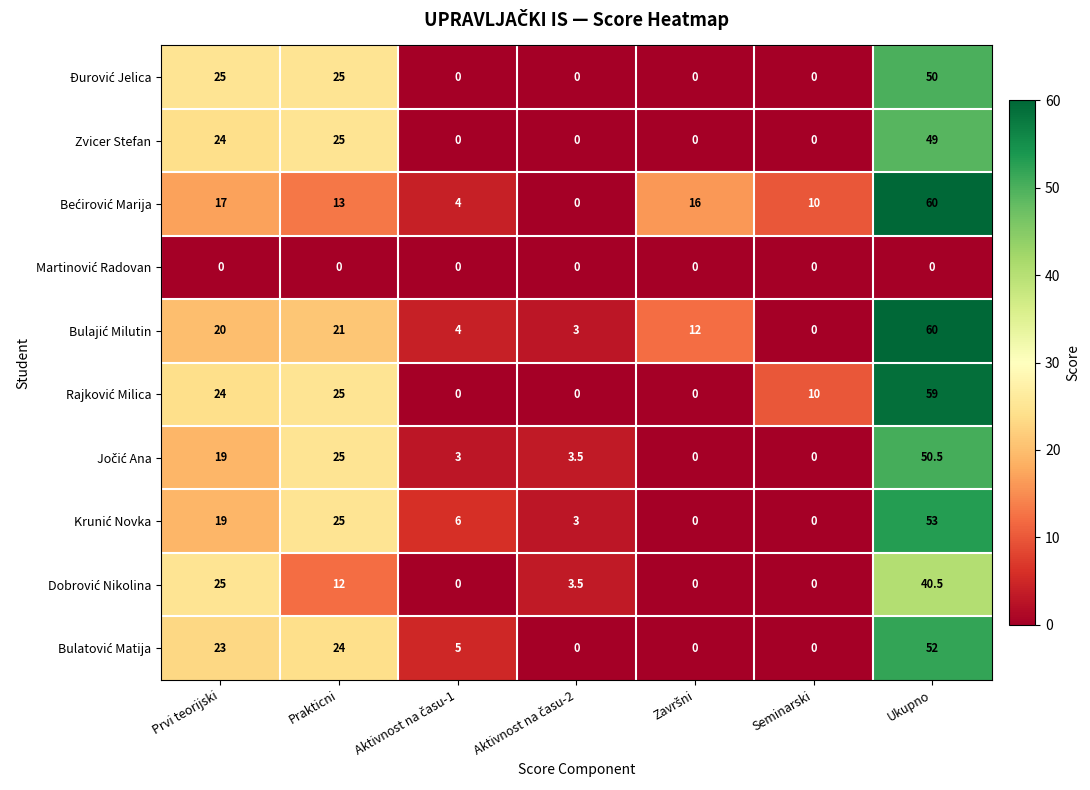

The value of Zvicer Stefan at Prakticni is 25.0. True or false?

True